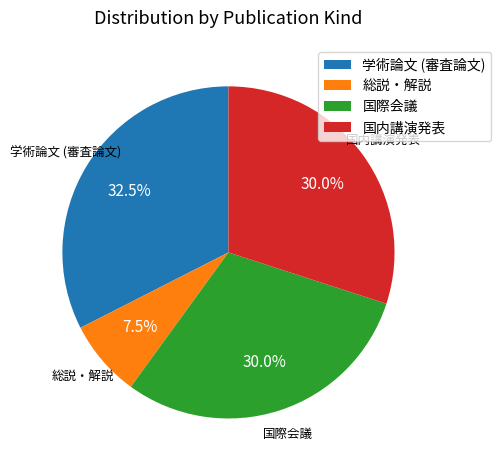

What percentage do 学術論文 (審査論文) and 国際会議 together represent?

62.5%